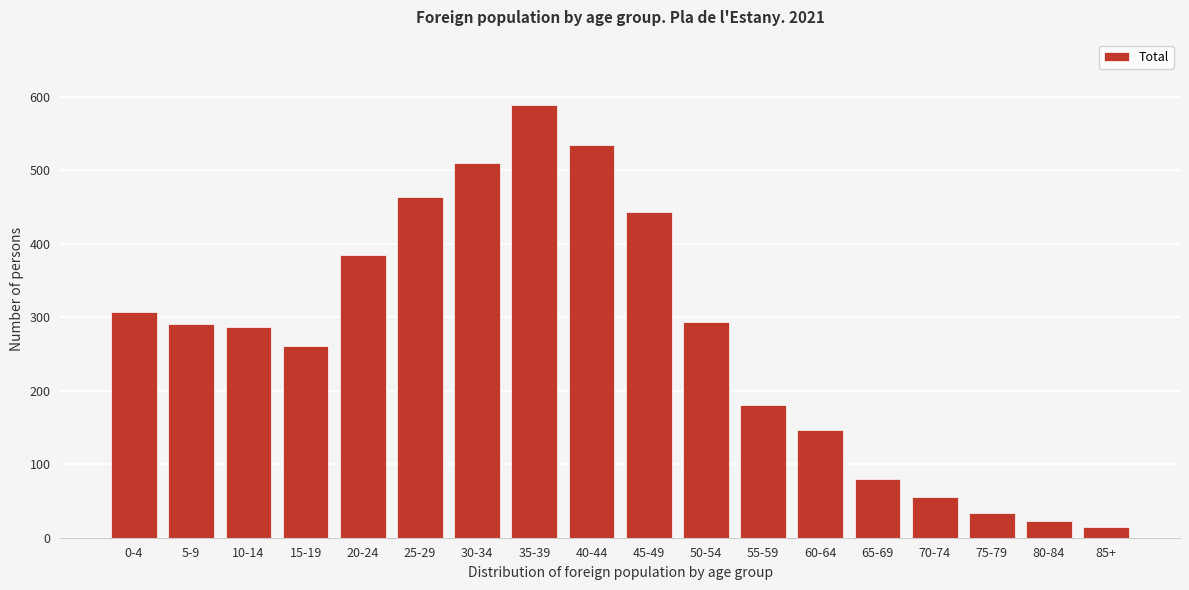

Reading left to right, list all the values displayed in this chart.

307	291	287	261	385	464	510	589	534	443	294	181	146	80	56	33	23	14